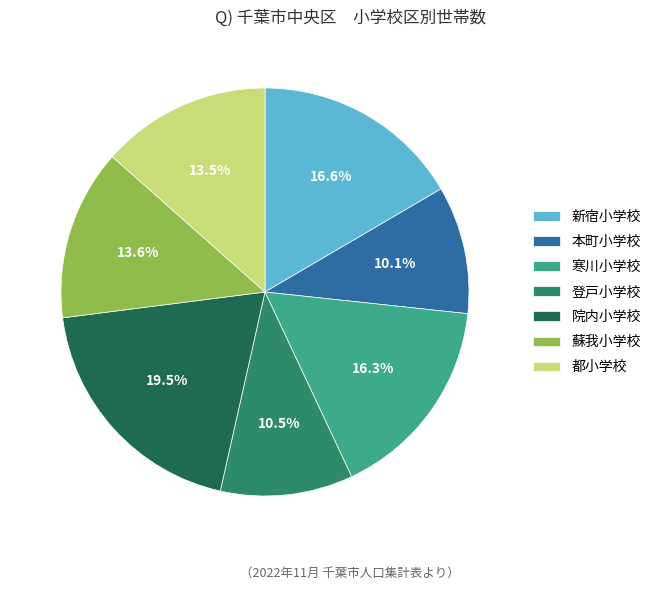

True or false: 本町小学校 accounts for 15% of the total.

False